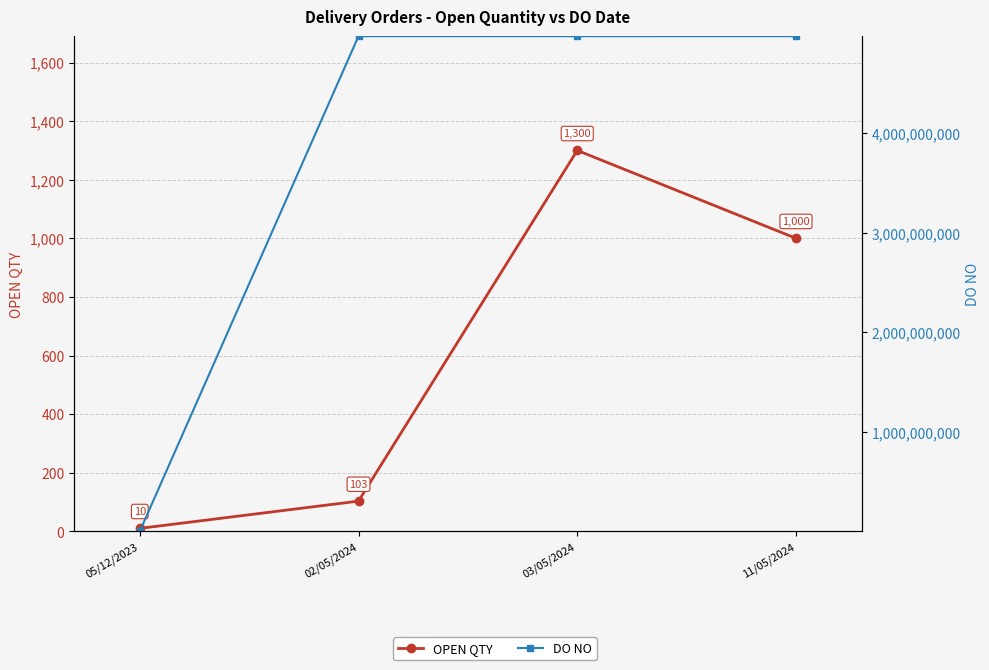

How many lines are shown in the chart?

2